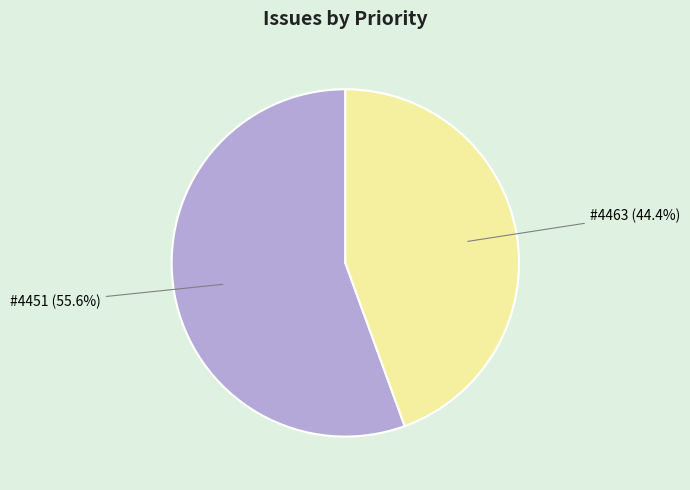

Rank the categories by value from lowest to highest.

#4463 (44.4%), #4451 (55.6%)